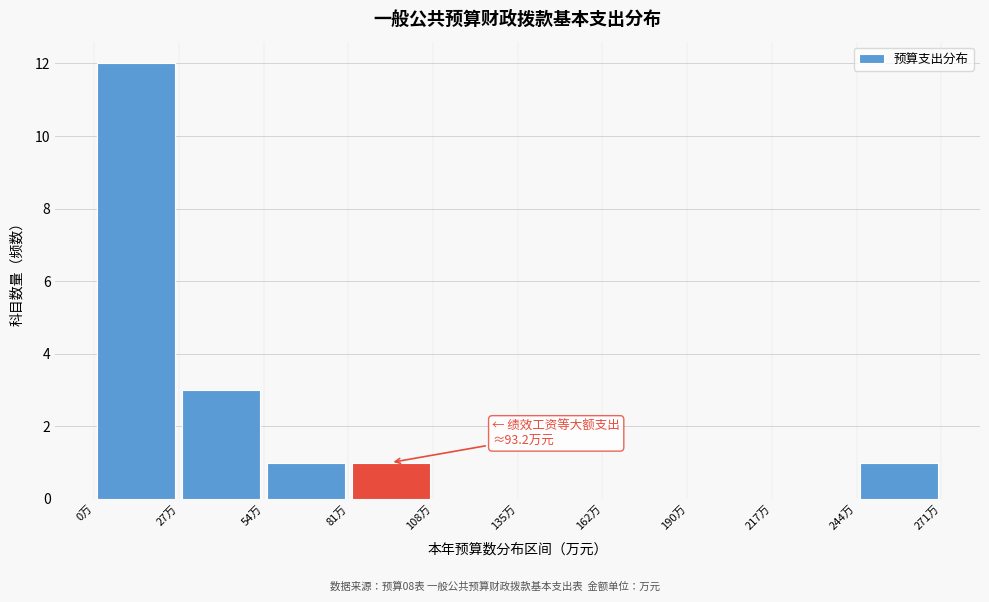

Over which range of the x-axis is the bar tallest?

0 to 25